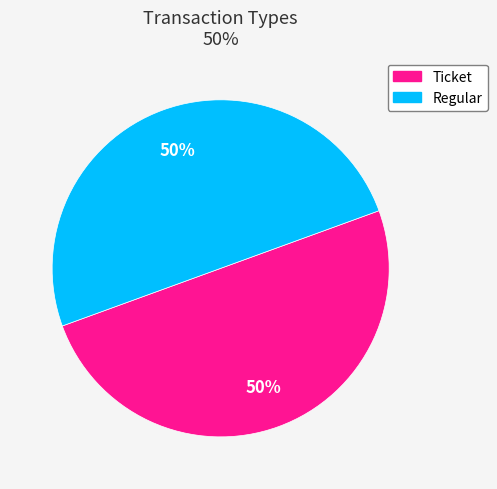

Approximately how many times larger is the value at Regular compared to Ticket?

1.0